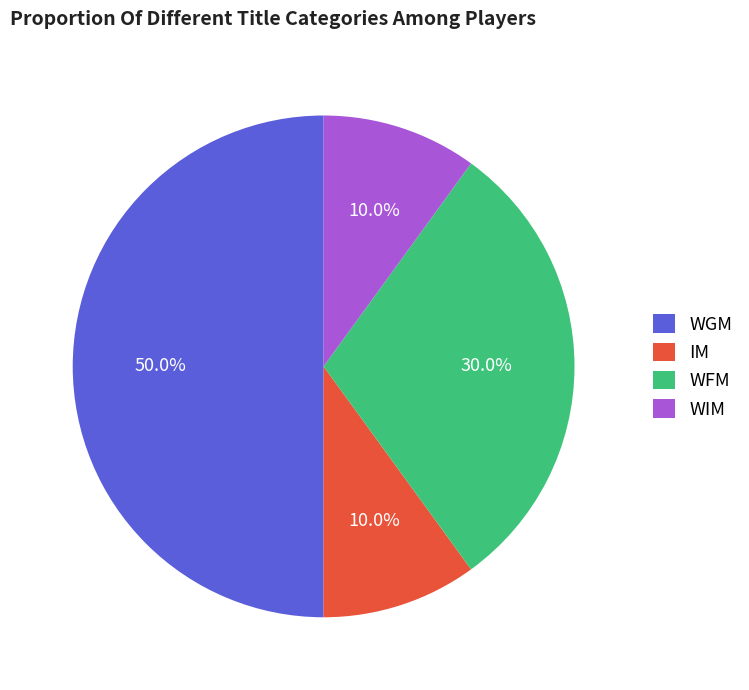

How many slices are in this pie chart?

4